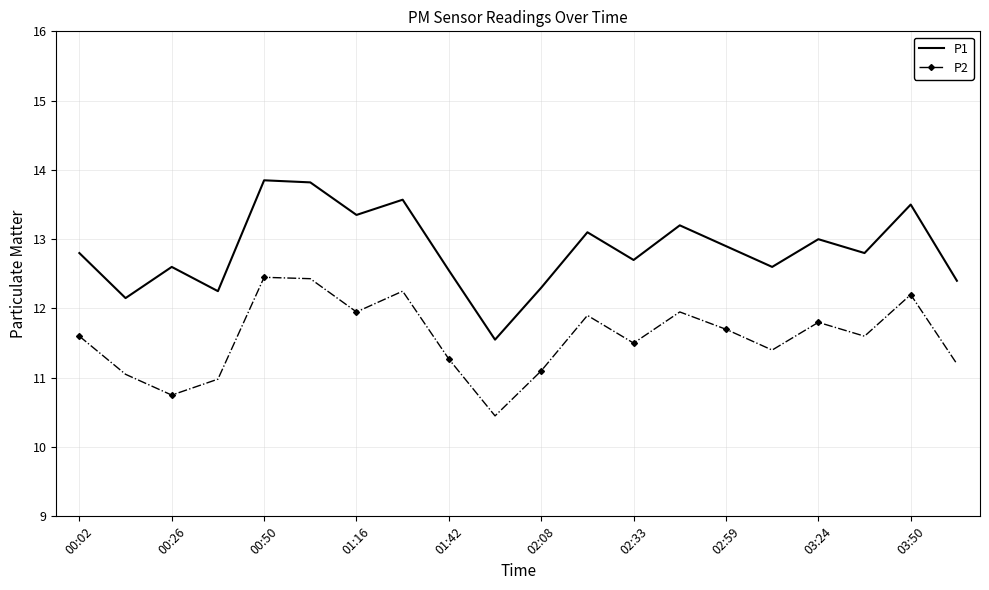

How many interior local valleys does the P2 series have?

6